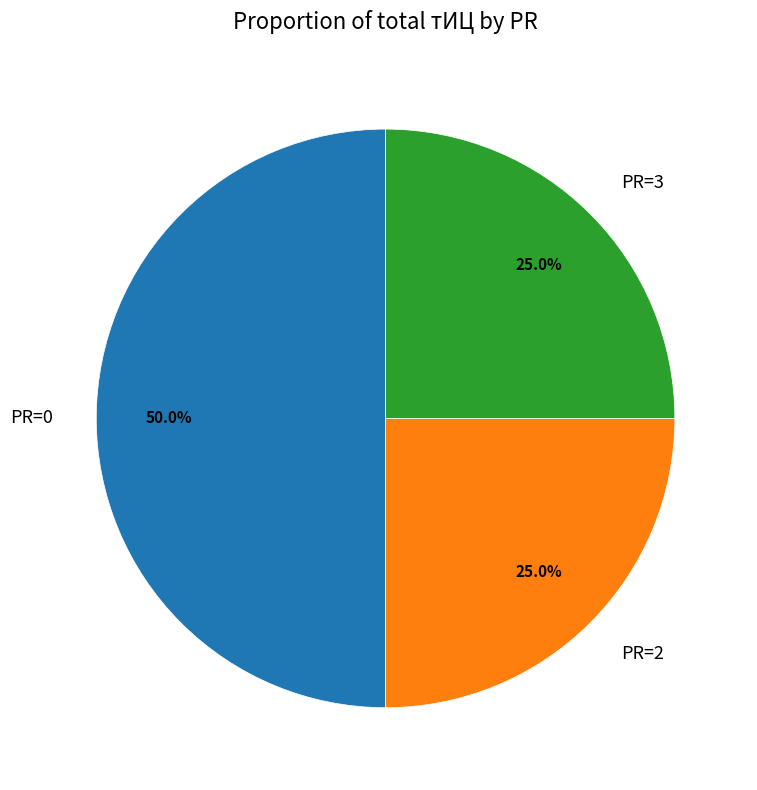

To the nearest percent, what is the difference between the largest and smallest slice percentages?

25%